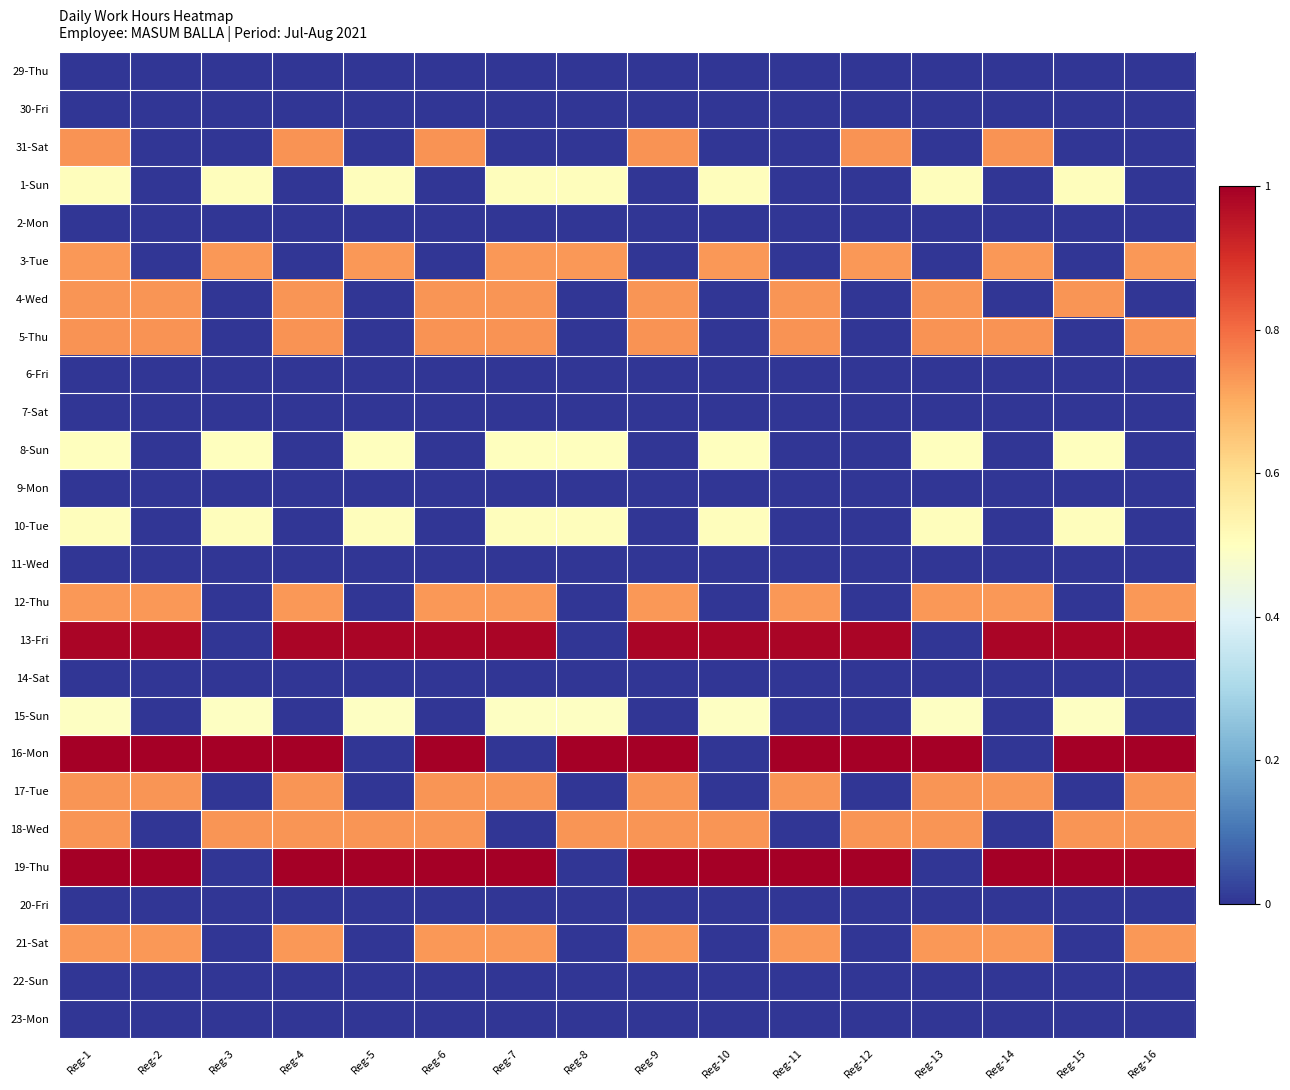

Rank the series at Reg-2 from lowest to highest value.

29-Thu, 30-Fri, 31-Sat, 1-Sun, 2-Mon, 3-Tue, 6-Fri, 7-Sat, 8-Sun, 9-Mon, 10-Tue, 11-Wed, 14-Sat, 15-Sun, 18-Wed, 20-Fri, 22-Sun, 23-Mon, 12-Thu, 21-Sat, 17-Tue, 4-Wed, 5-Thu, 13-Fri, 19-Thu, 16-Mon